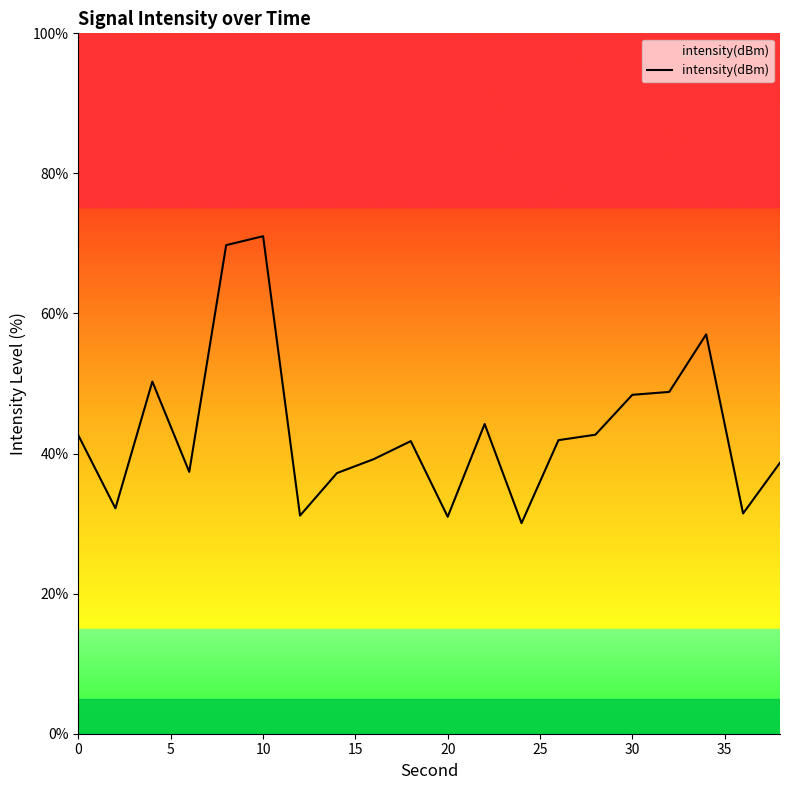

Count the number of data series in this chart.

1